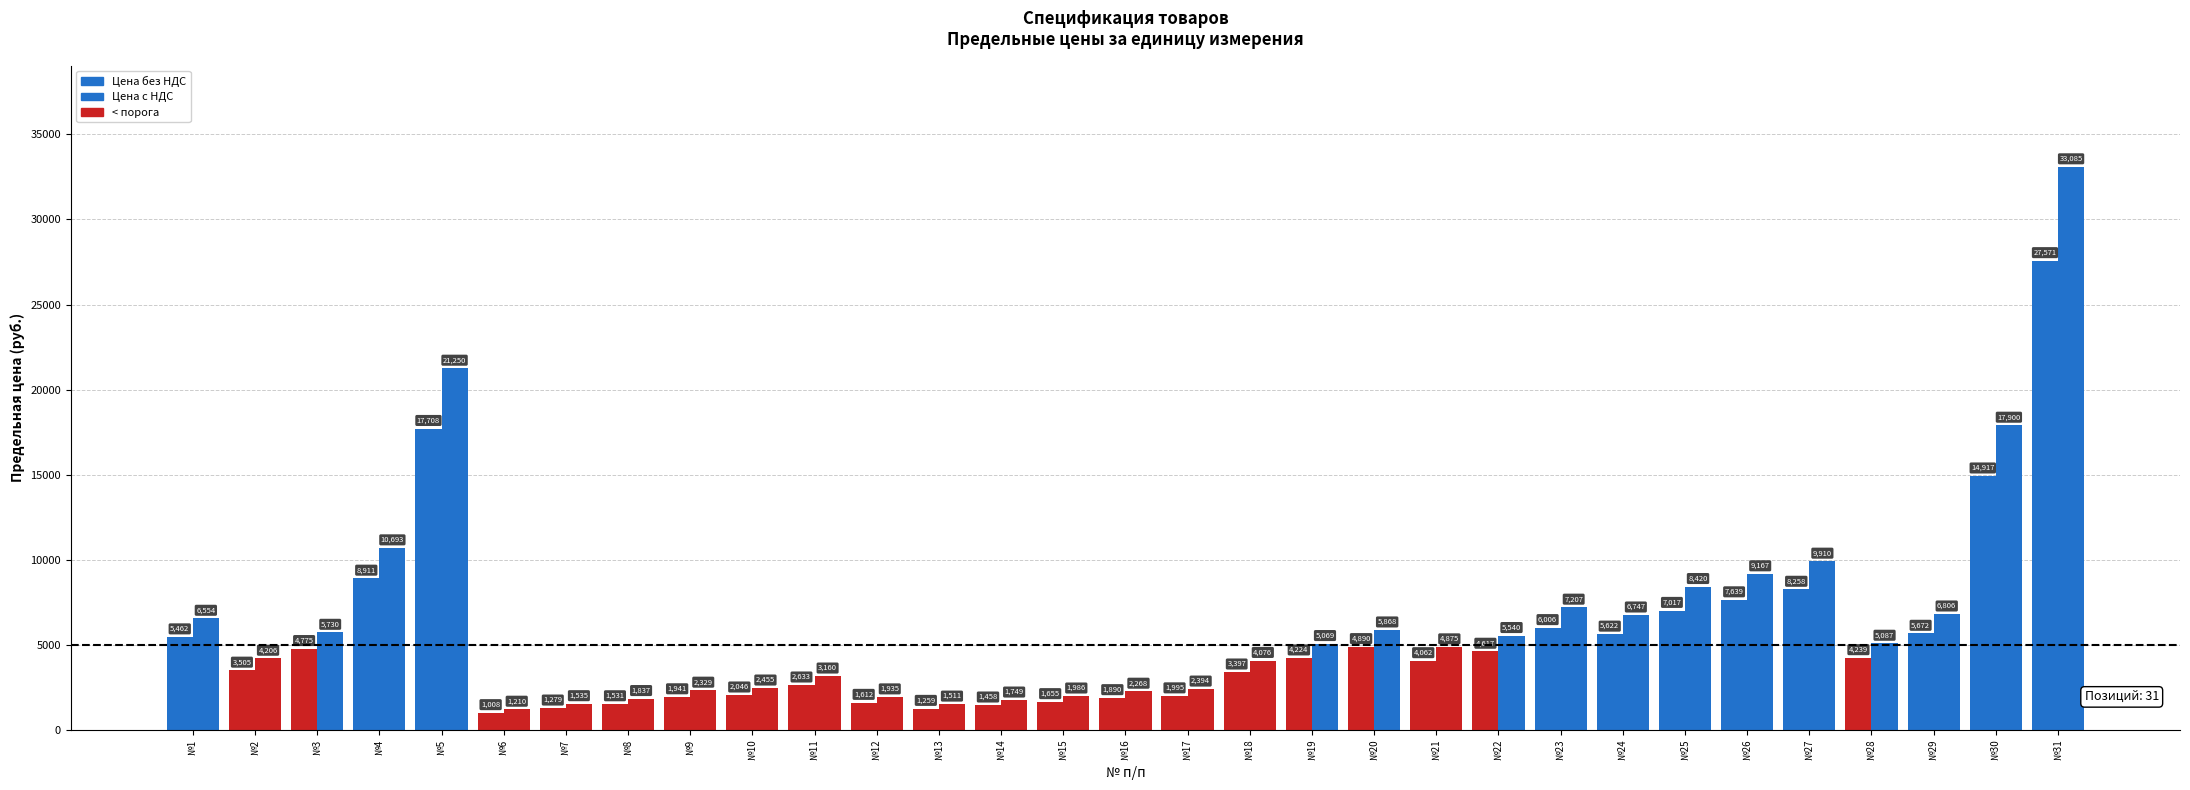

How many bars are there in total?

62